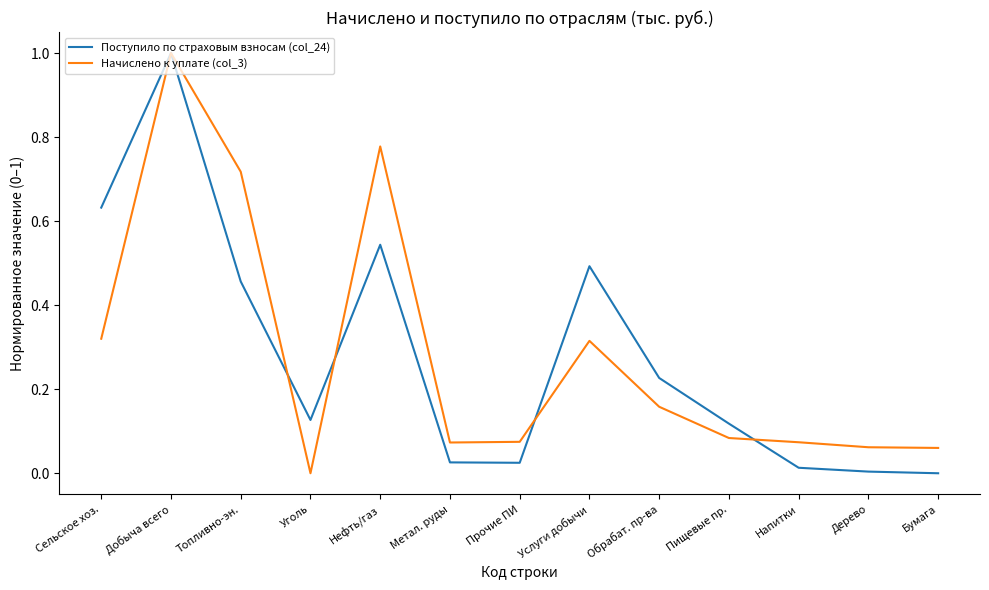

True or false: Начислено к уплате (col_3) and Поступило по страховым взносам (col_24) intersect in this chart.

True